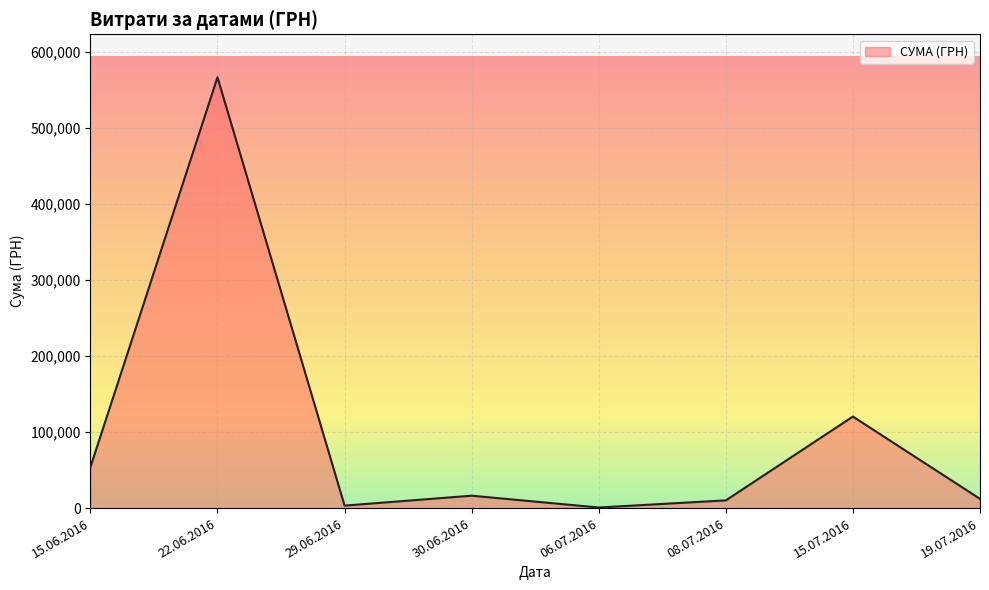

True or false: there are more than 2 points higher than both neighbors.

True